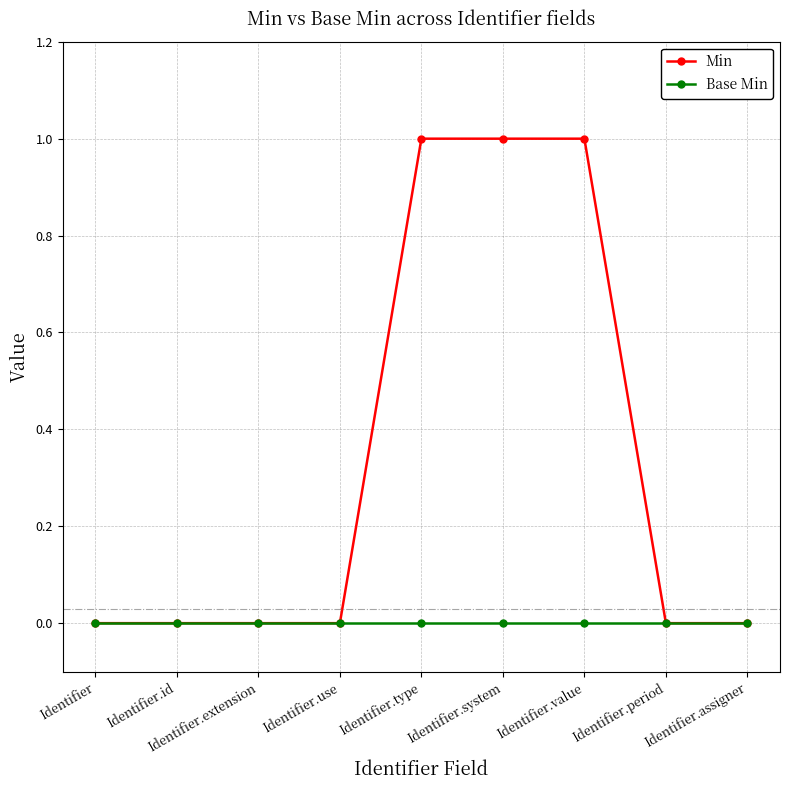

What is the label of the 4th point from the right?

Identifier.system